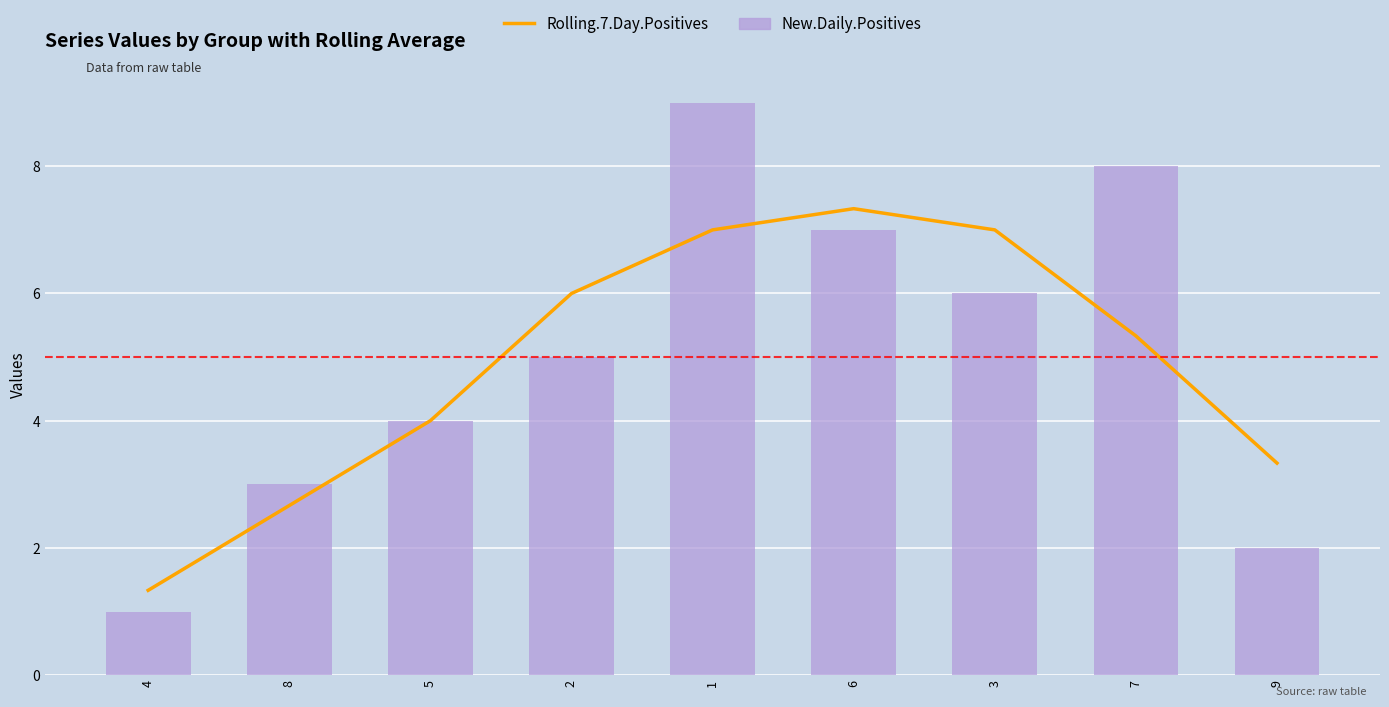

Reading right to left, extract all data points from this chart.

Rolling.7.Day.Positives: 3.3	5.3	7.0	7.3	7.0	6.0	4.0	2.7	1.3
New.Daily.Positives: 2.0	8.0	6.0	7.0	9.0	5.0	4.0	3.0	1.0